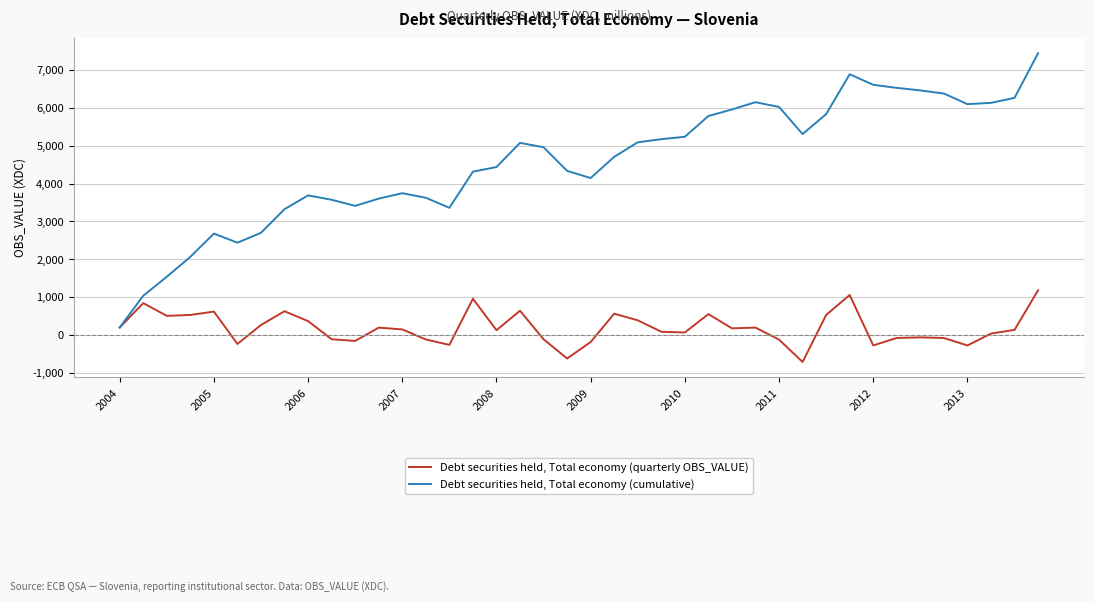

Which series has the largest range (max minus min)?

Debt securities held, Total economy (cumulative)